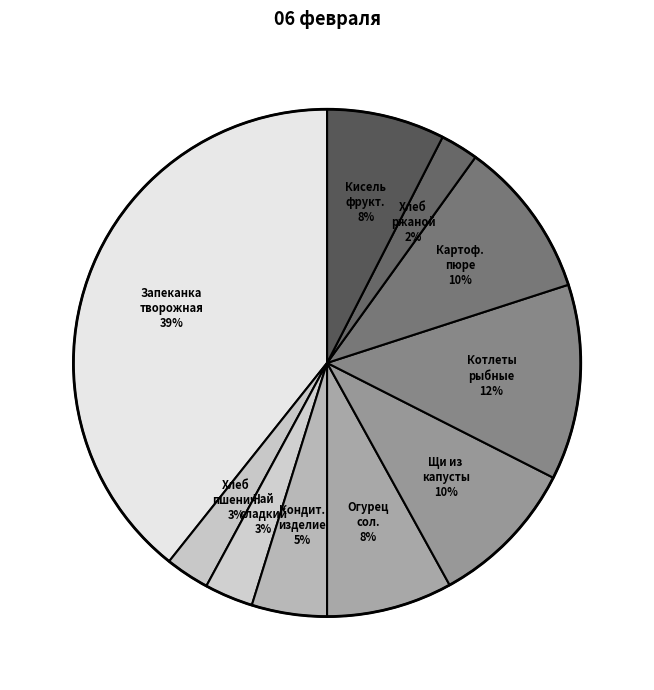

How many slices are in this pie chart?

10